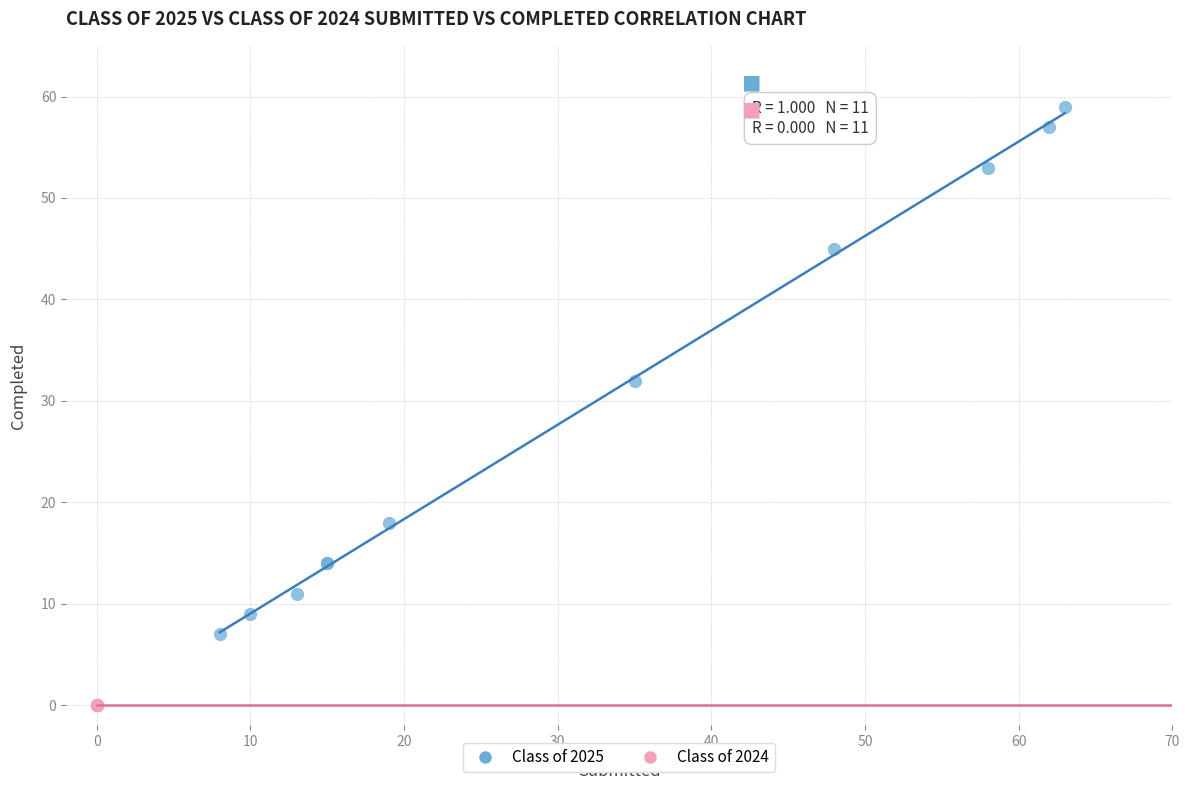

Which series contains the highest Y value?

Class of 2025